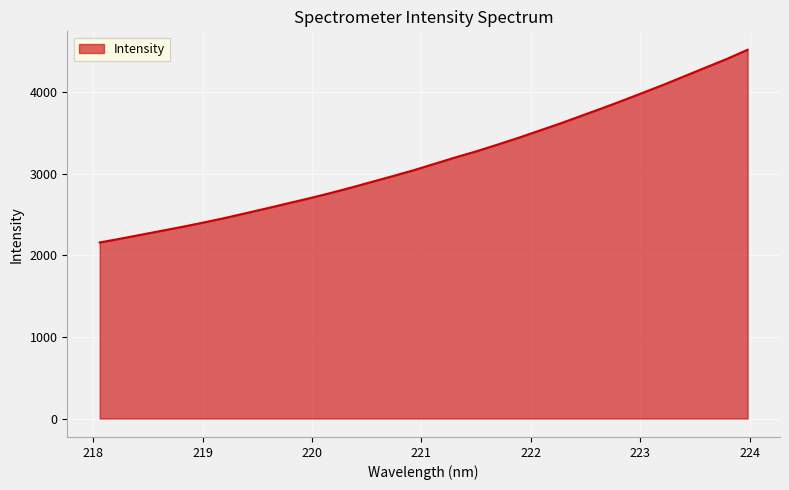

What is the difference between the maximum and minimum values?

2362.8